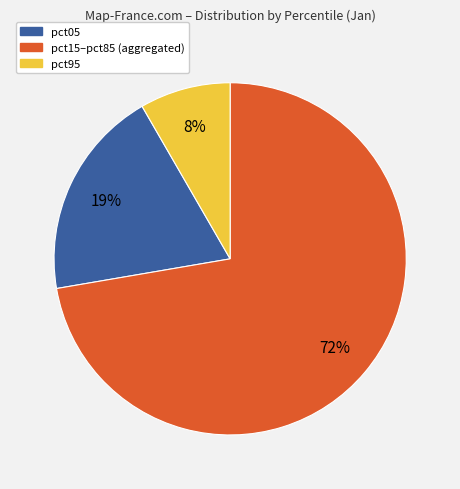

Is there a majority slice in this chart?

Yes